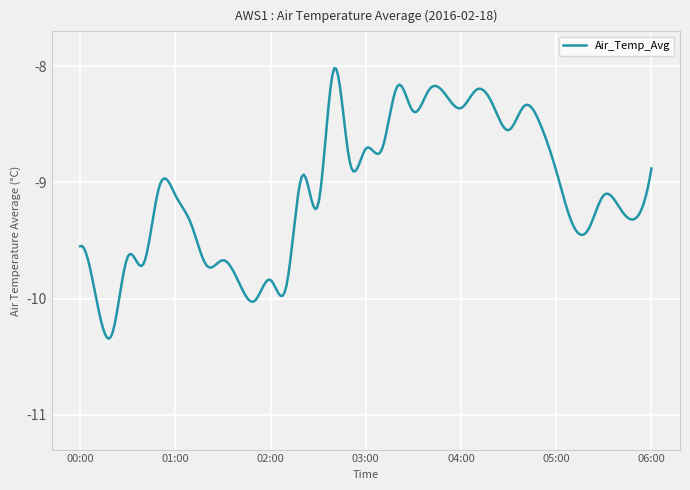

What is the maximum value shown in the chart?

-8.0